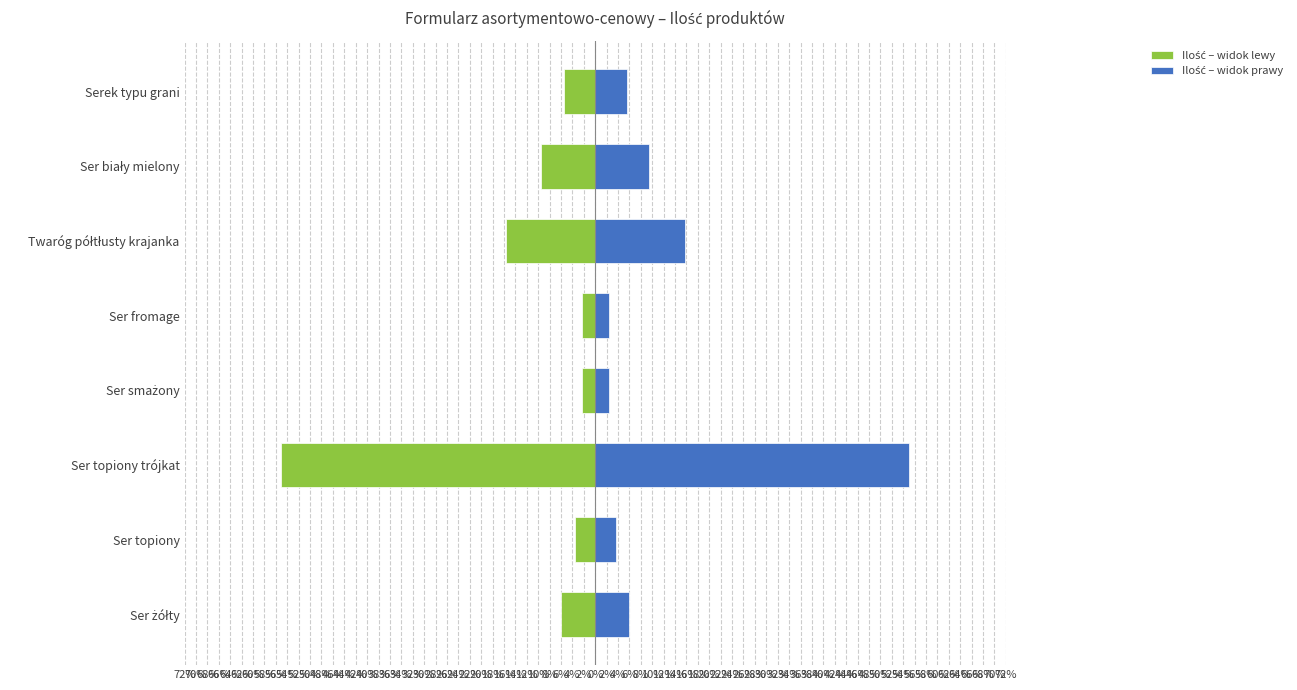

What is the maximum value shown in the chart?

55.0